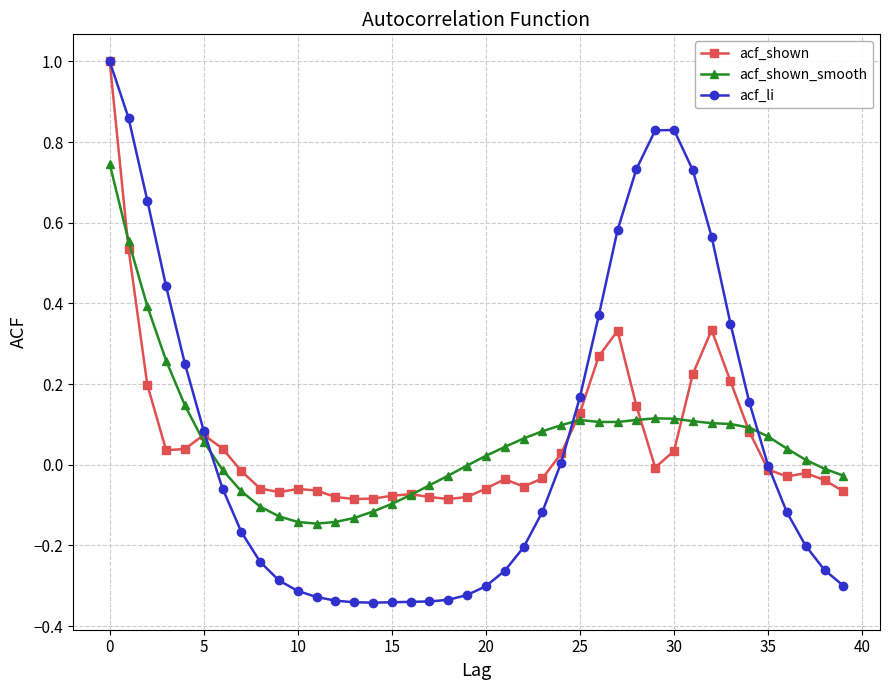

What are all the series names shown in the legend?

acf_shown, acf_shown_smooth, acf_li